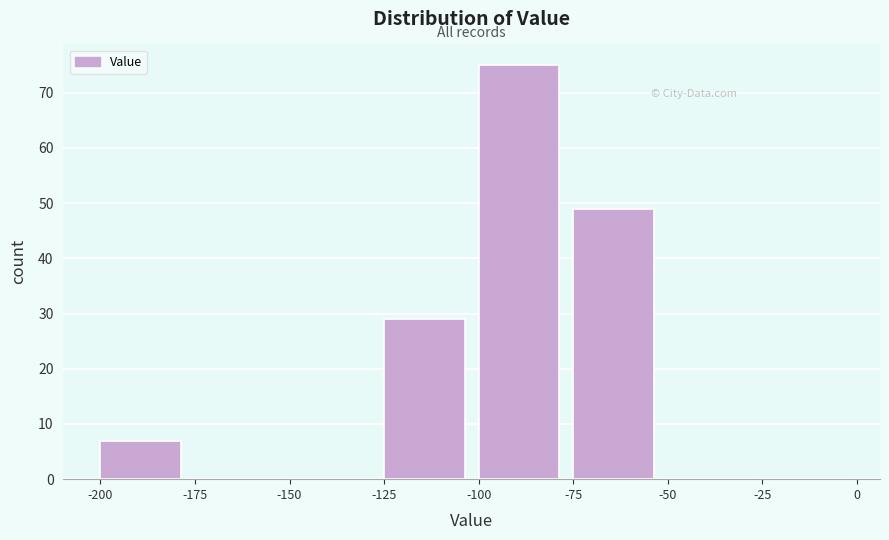

Reading left to right, list every bar in this chart as the range it spans on the x-axis followed by its height. The values are not printed on the chart, so give them approximately, as read against the axis.

-200 to -175: 7
-175 to -150: 0
-150 to -125: 0
-125 to -100: 29
-100 to -75: 75
-75 to -50: 49
-50 to -25: 0
-25 to 0: 0